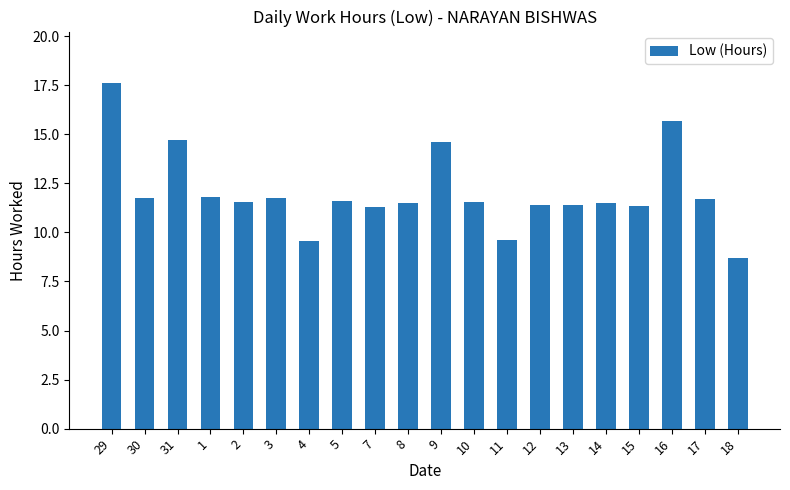

The value at 2 is 11.5. True or false?

True